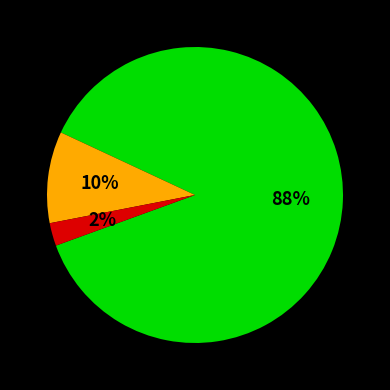

To the nearest percent, what is the average slice percentage?

33%